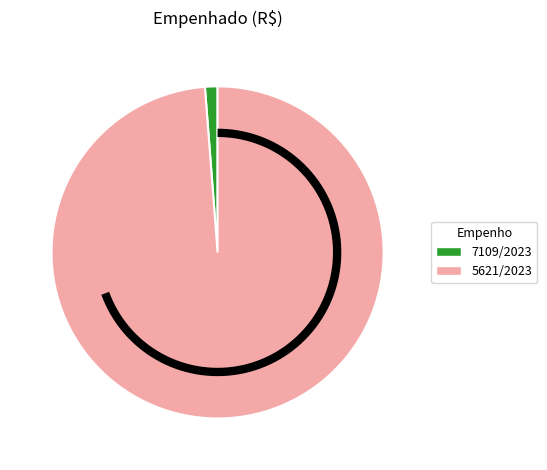

To the nearest percent, what is the average slice percentage?

50%